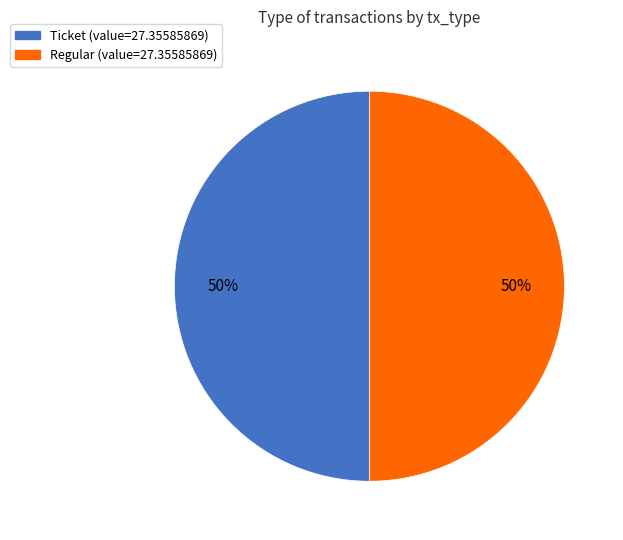

To the nearest percent, what is the average slice percentage?

50%